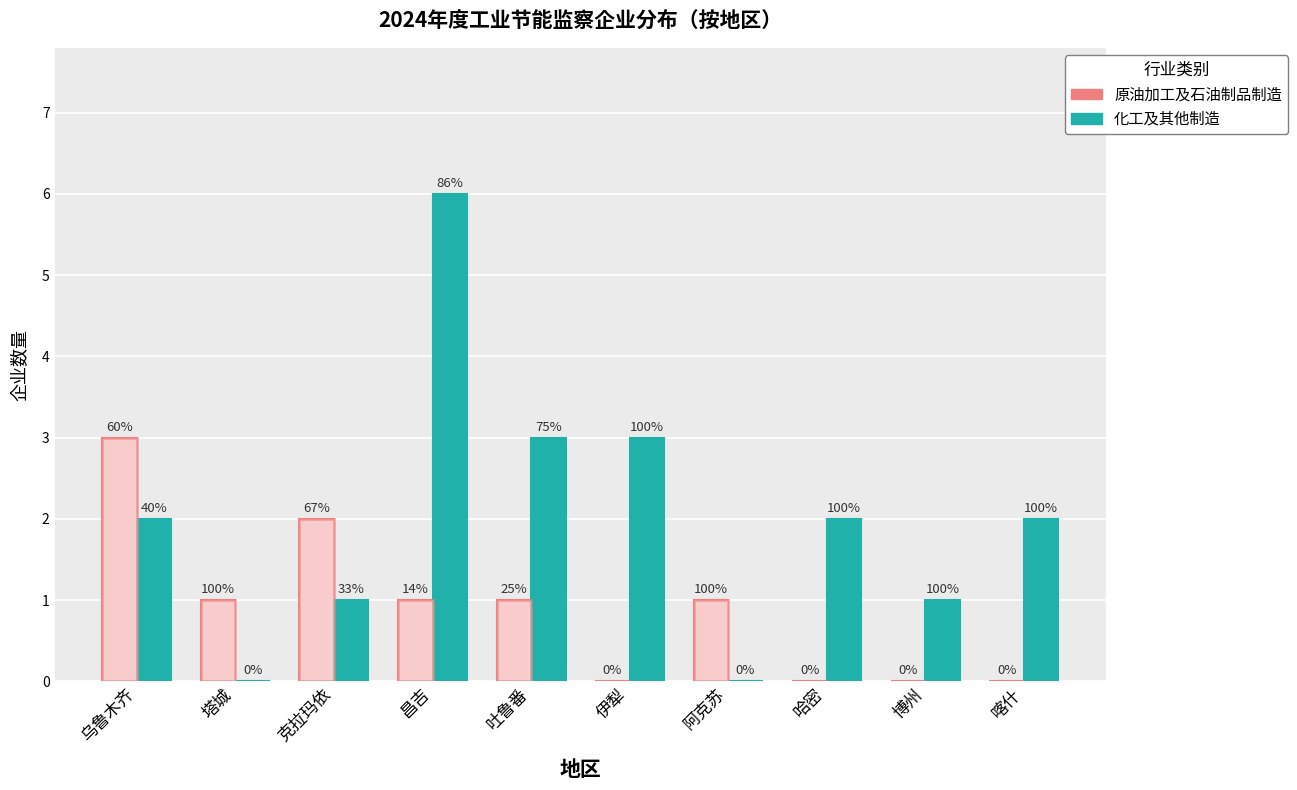

Between 吐鲁番 and 喀什, which series saw the biggest shift?

原油加工及石油制品制造